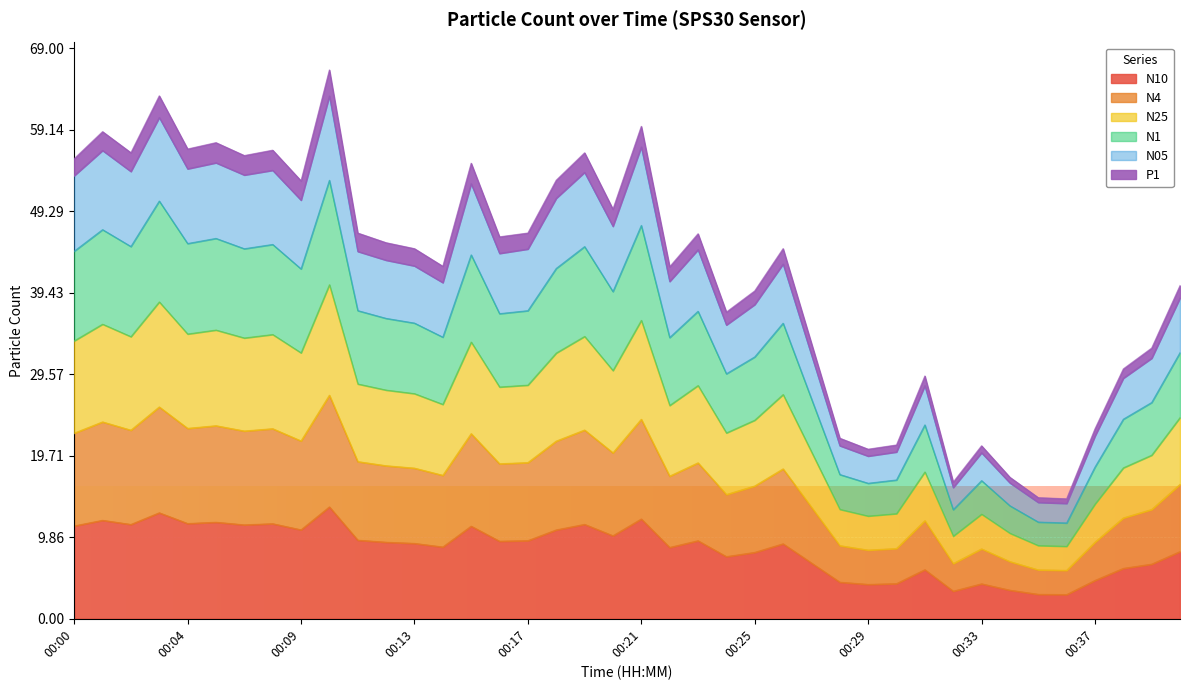

Where is the first local maximum for N4?

00:01